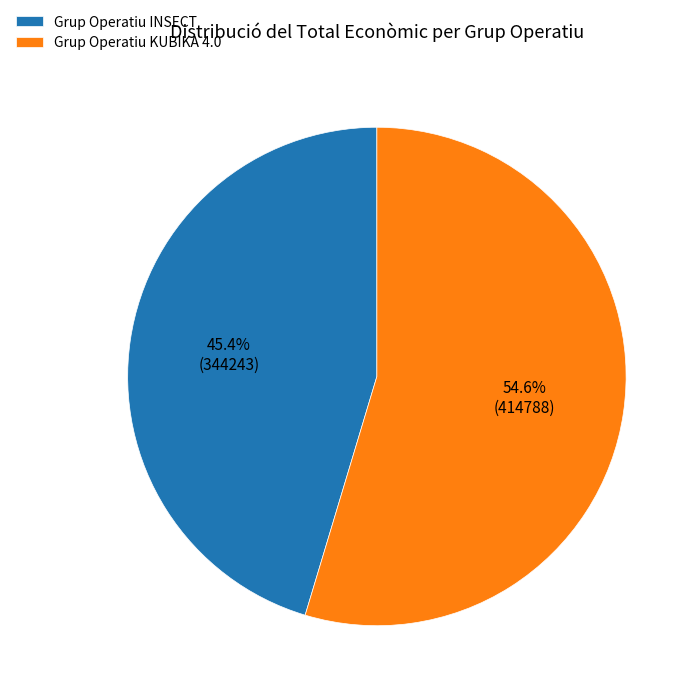

How many segments does this pie chart have?

2